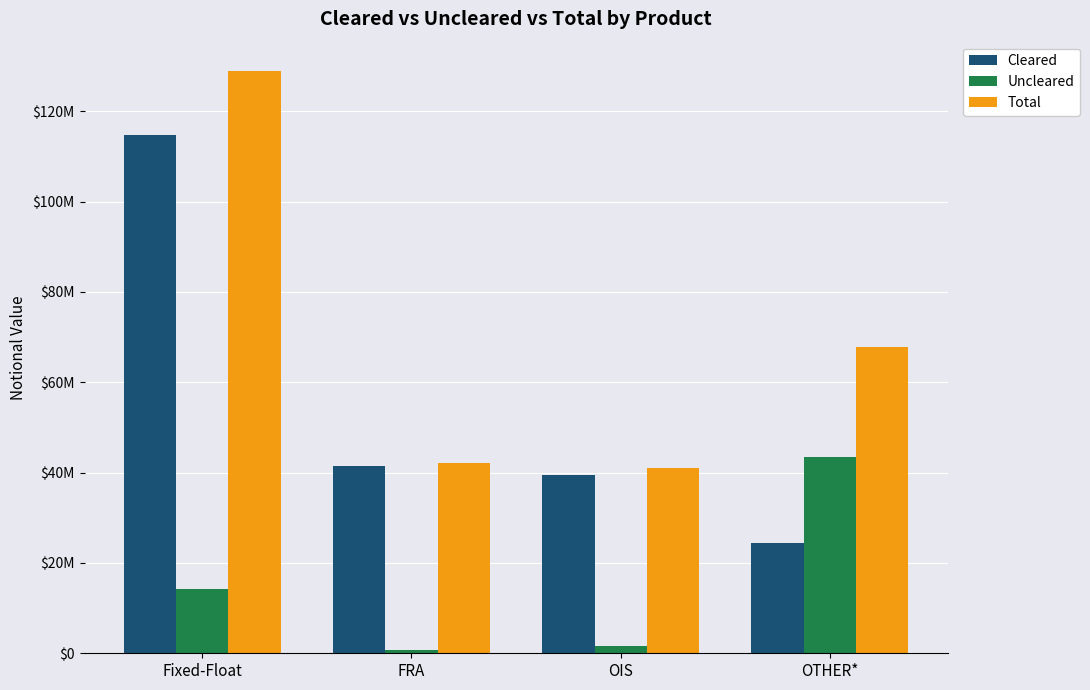

Reading left to right, transcribe all the data shown in this chart.

Cleared: 114691377	41484883	39452516	24337618
Uncleared: 14258509	663052	1617105	43471396
Total: 128949886	42147935	41069621	67809014